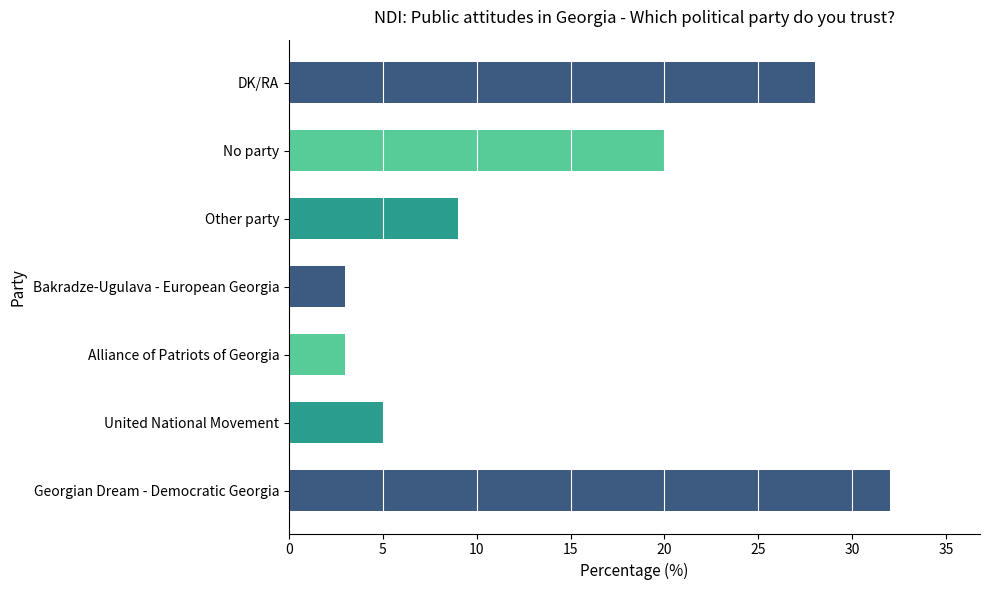

What is the maximum value shown in the chart?

32